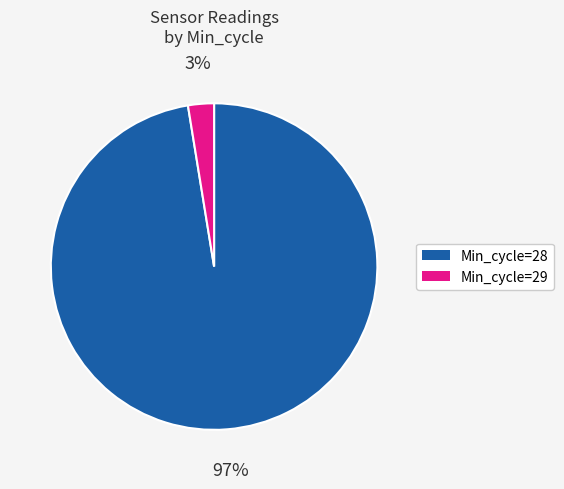

Is the sum of Min_cycle=28 and Min_cycle=29 greater than half?

Yes